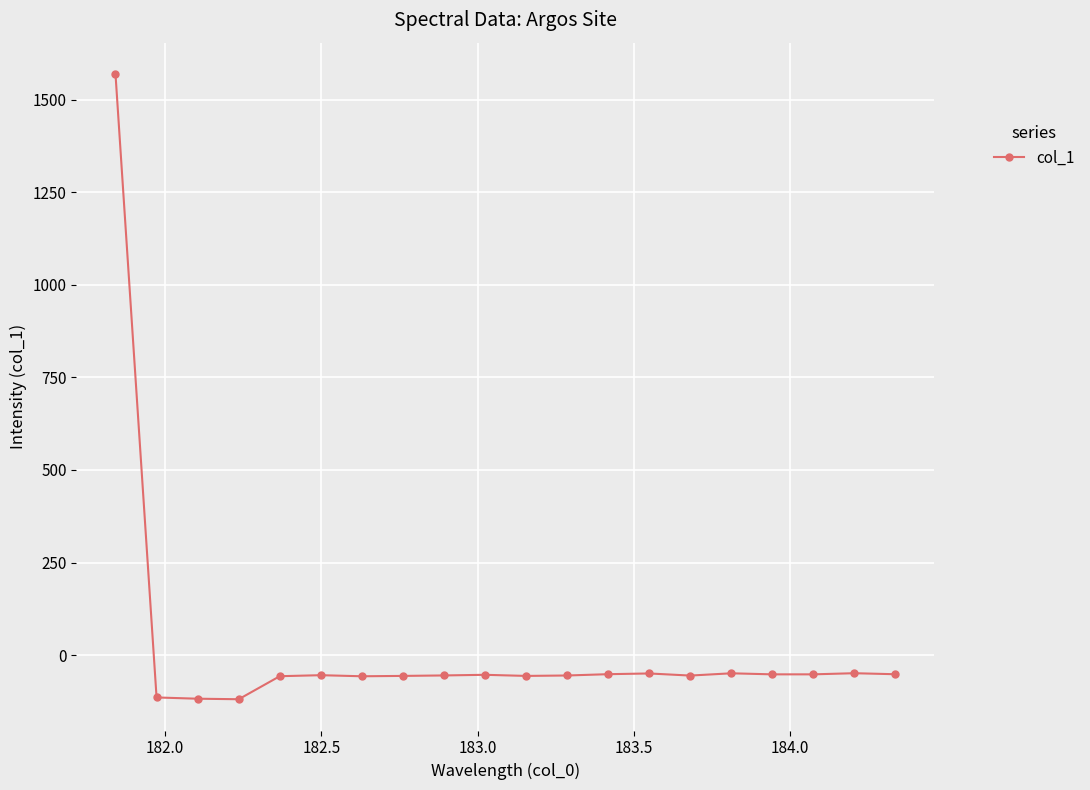

How many categories are shown in the chart?

20